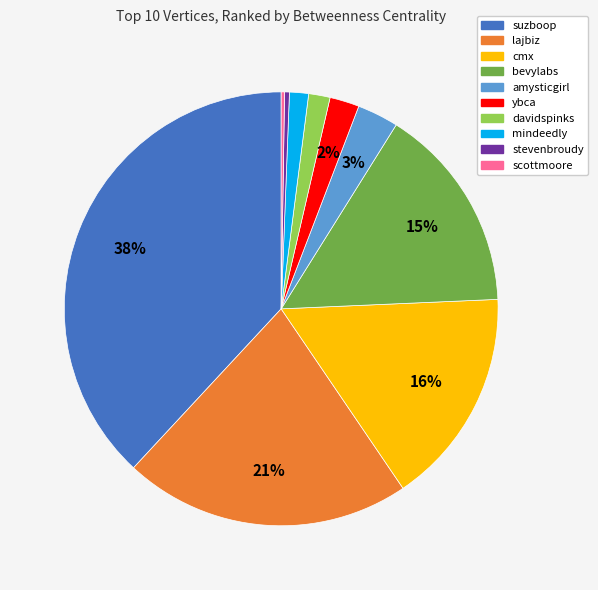

To the nearest percent, what is the combined percentage of bevylabs and amysticgirl?

18%